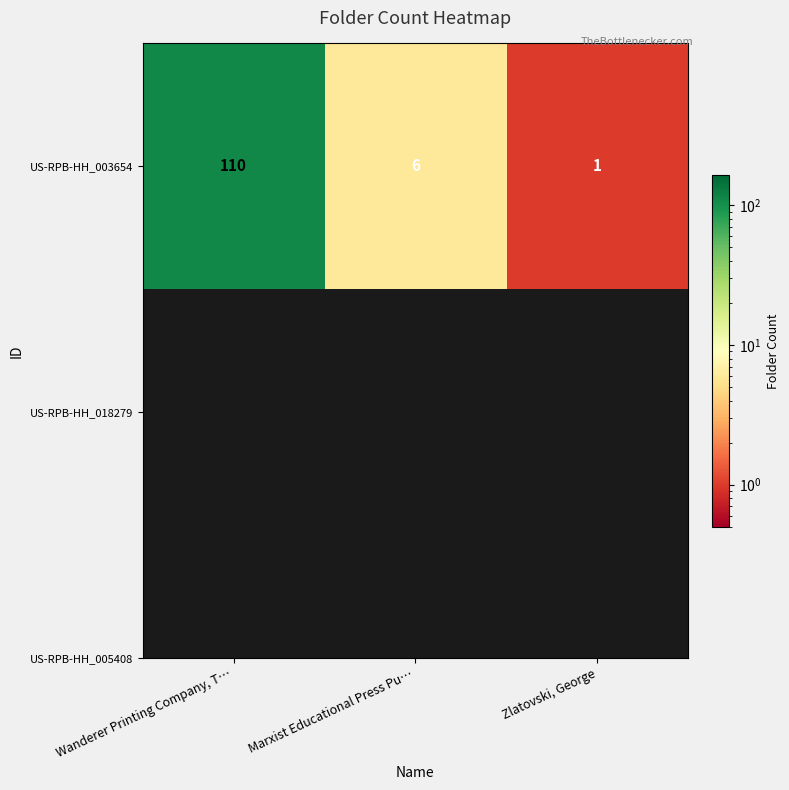

Reading left to right, what are all the values shown in this chart?

110	6	1